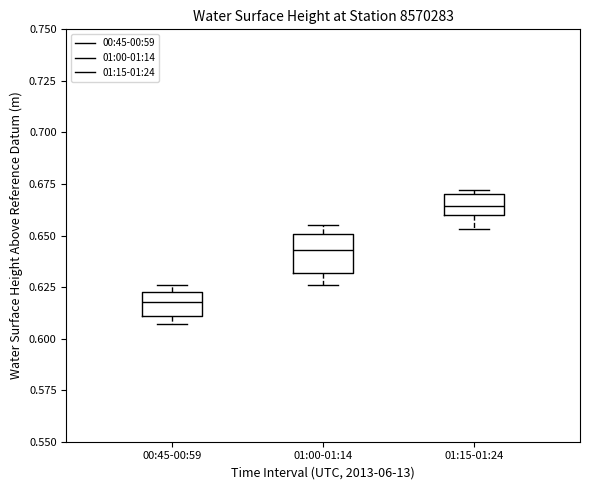

Comparing the boxes themselves (not the whiskers), which one is the tallest?

01:00-01:14